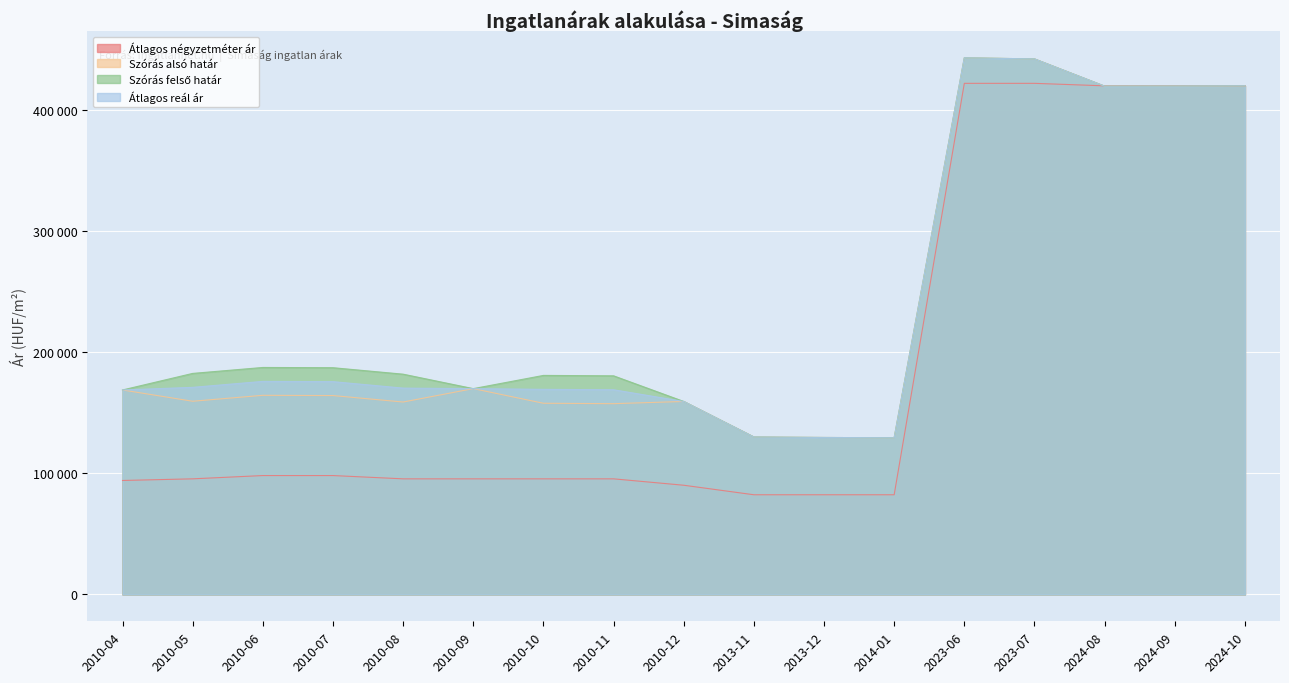

Reading right to left, extract all data points from this chart.

Átlagos négyzetméter ár: 419736	419736	419736	421794	421794	82278	82278	82278	90134	95417	95417	95417	95417	98125	98125	95417	94063
Szórás alsó határ: 419736	419534	419467	441950	442845	129315	129544	129938	159269	157450	157787	169858	158806	164142	164344	159443	168750
Szórás felső határ: 419736	419534	419467	441950	442845	129315	129544	129938	159269	180430	180767	169858	181786	187122	187324	182423	168750
Átlagos reál ár: 419736	419534	419467	441950	442845	129315	129544	129938	159269	168940	169277	169858	170296	175632	175834	170933	168750